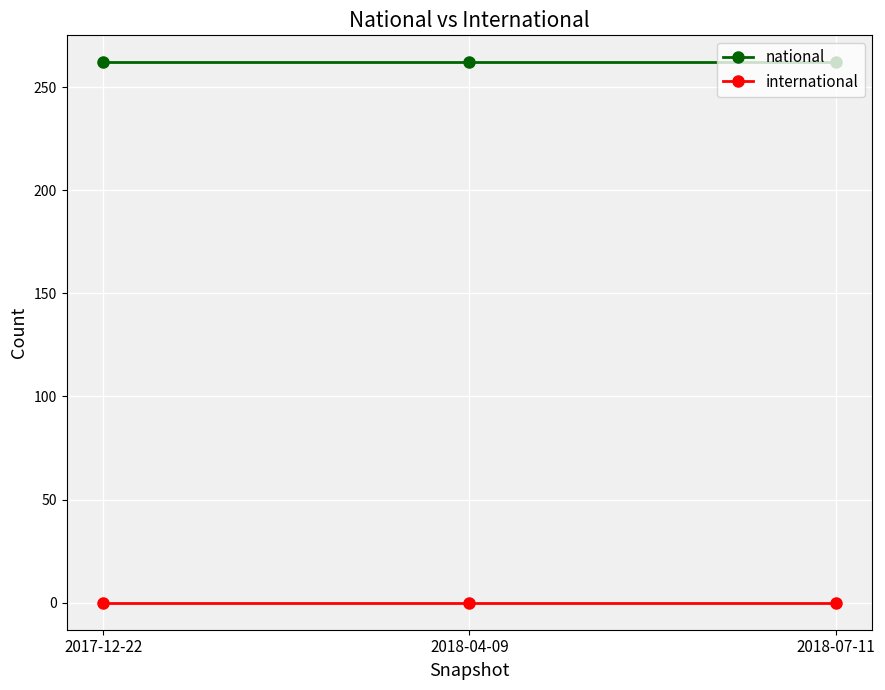

Is the value of national at 2018-07-11 greater than the value of international at 2018-07-11?

Yes